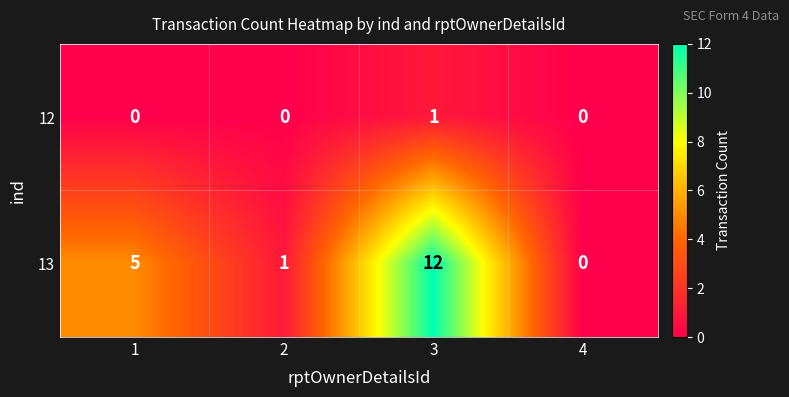

Which series changed the most between 2 and 4?

13